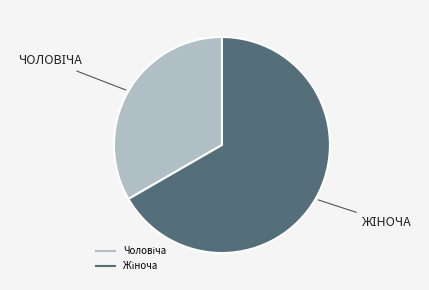

Is there a majority slice in this chart?

Yes